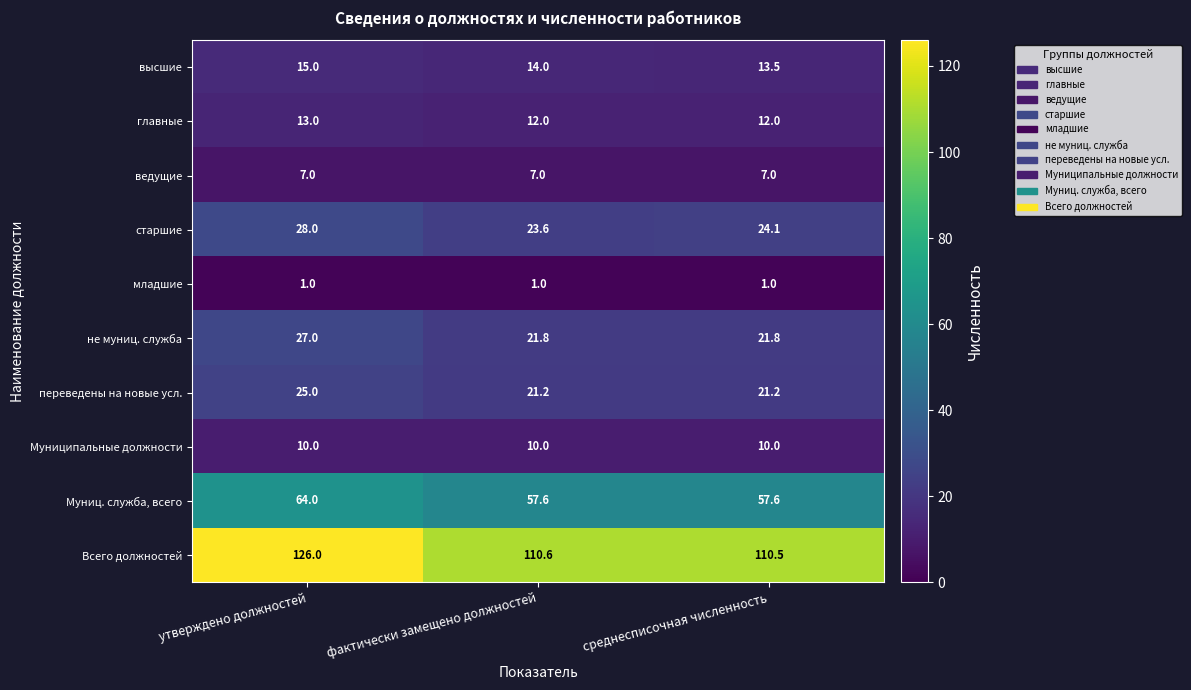

What is the spread (max minus min) of values at утверждено должностей?

125.0